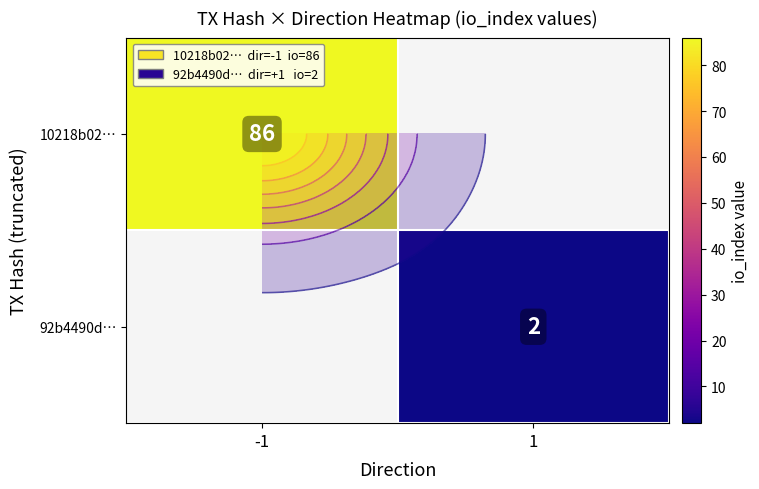

List the series in order of their peak value, lowest first.

92b4490d…, 10218b02…